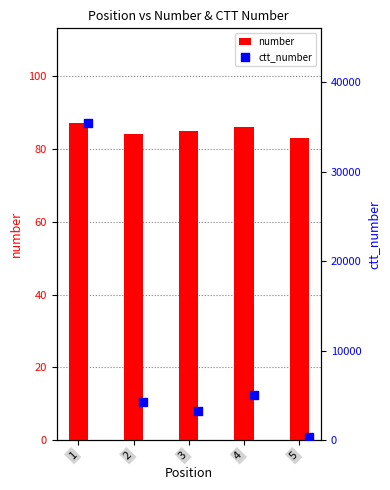

What is the total value across all series at 1?

35479